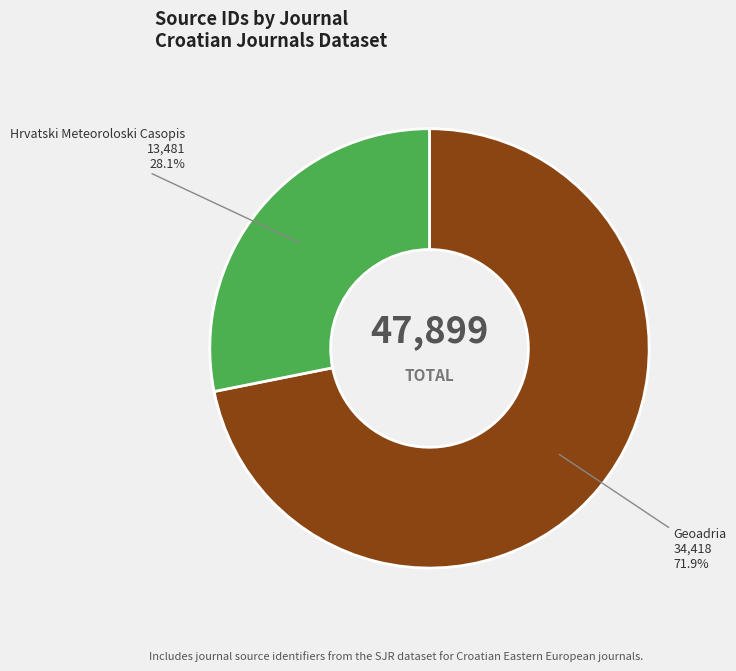

Does any single category account for the majority?

Yes